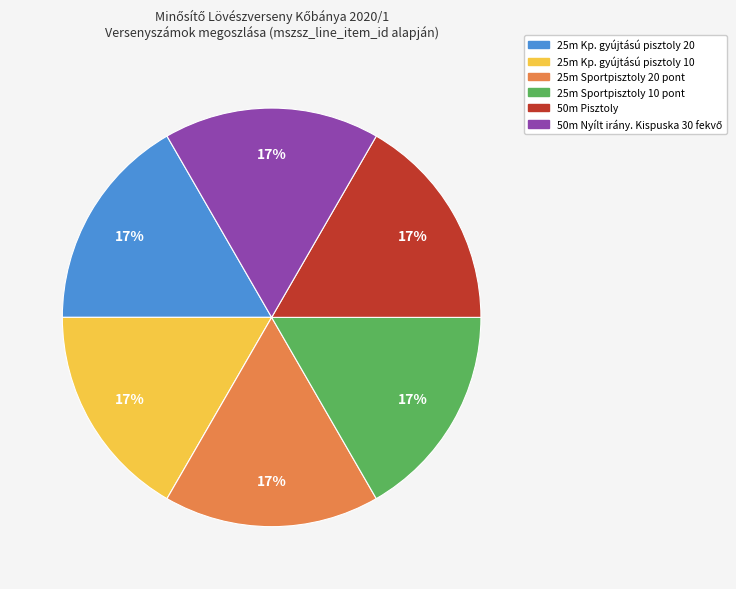

To the nearest percent, what is the average slice percentage?

17%